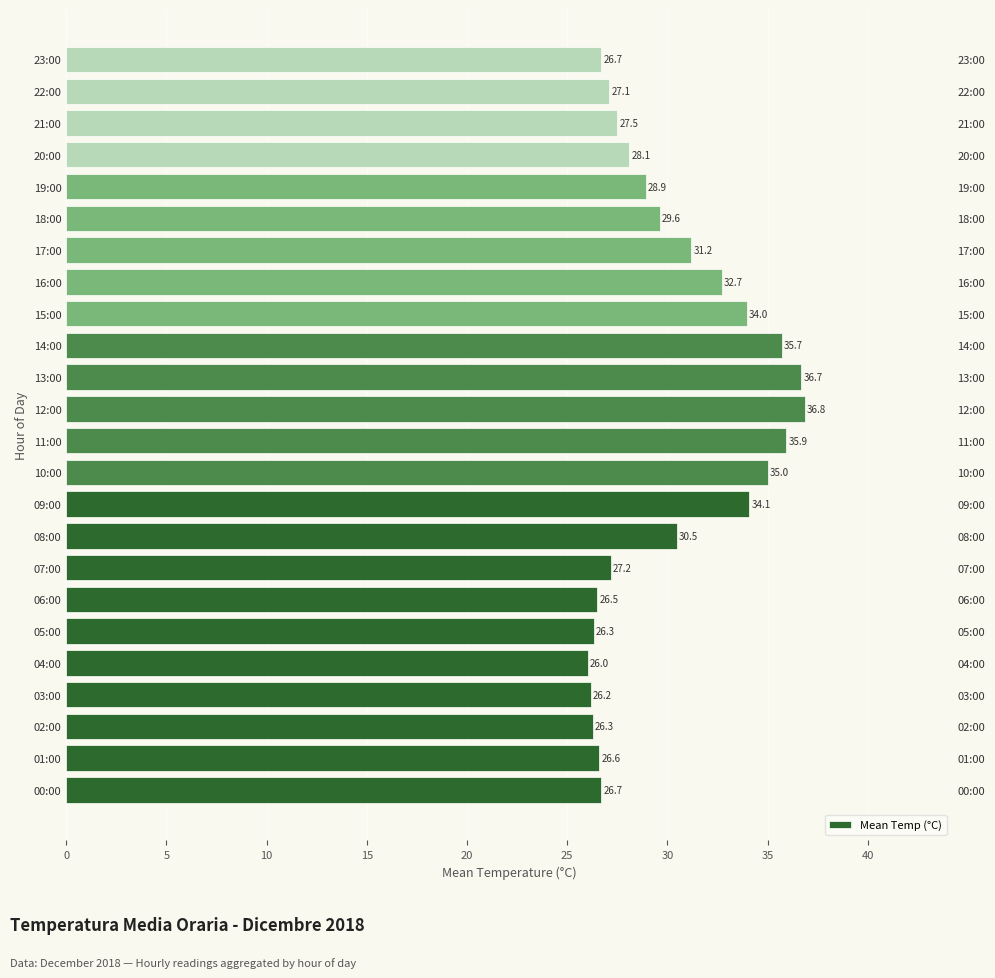

What is the value of the 13th bar from the left?

36.8